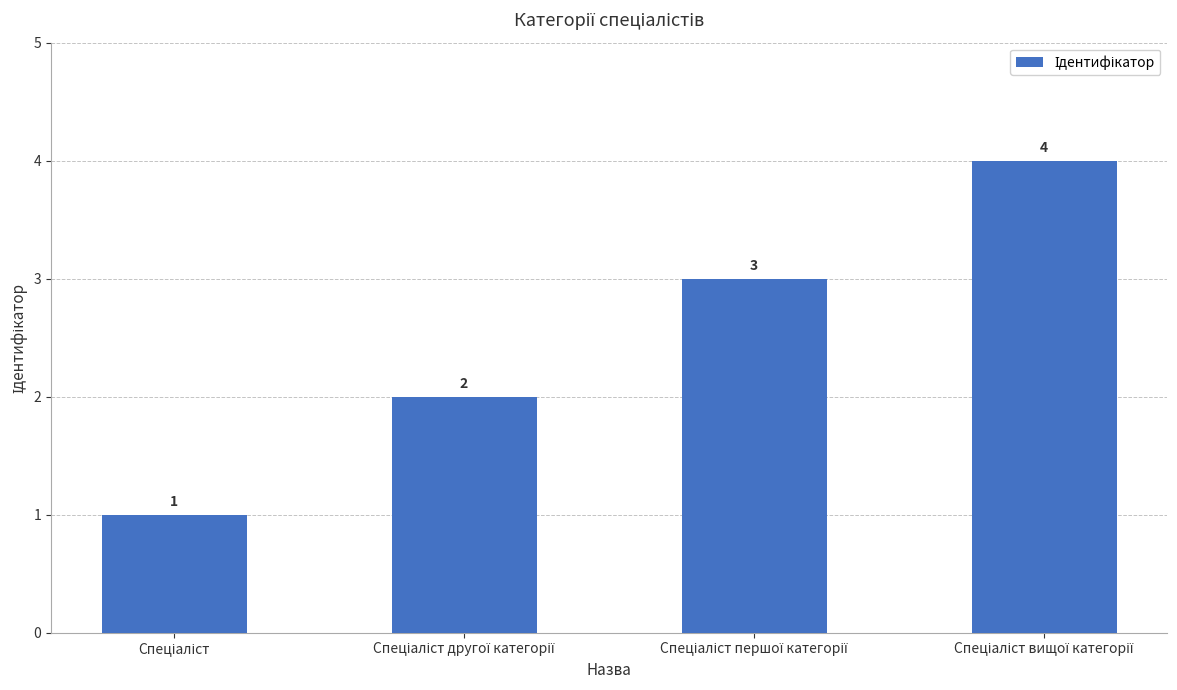

Reading left to right, what are all the values shown in this chart?

1	2	3	4